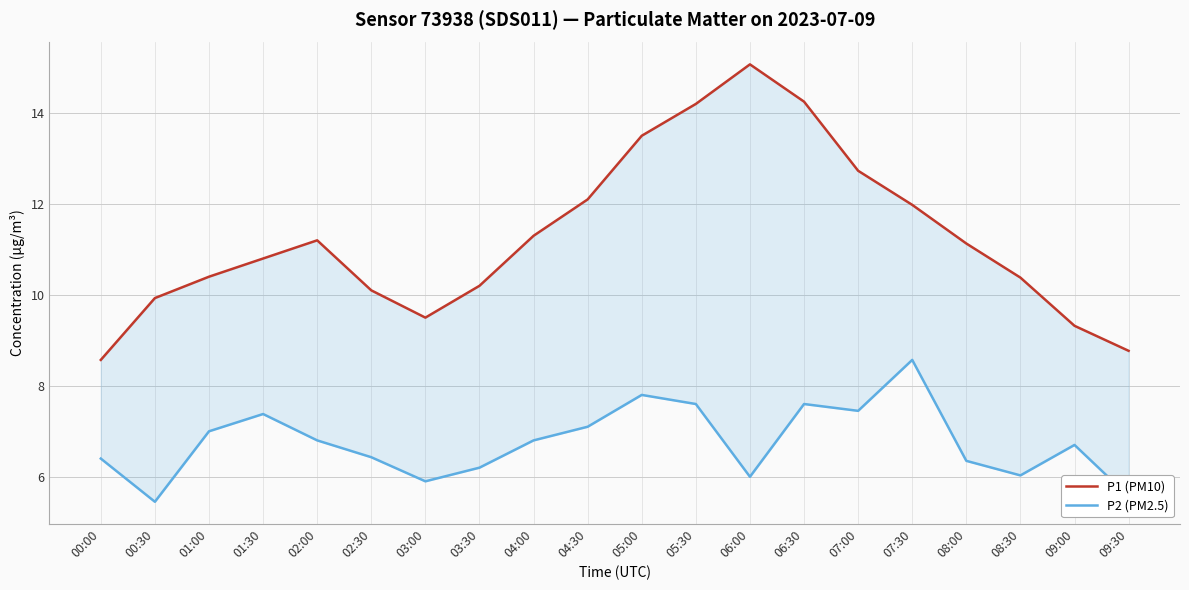

What is the value of the P2 (PM2.5) point at the 7th from the left?

5.9